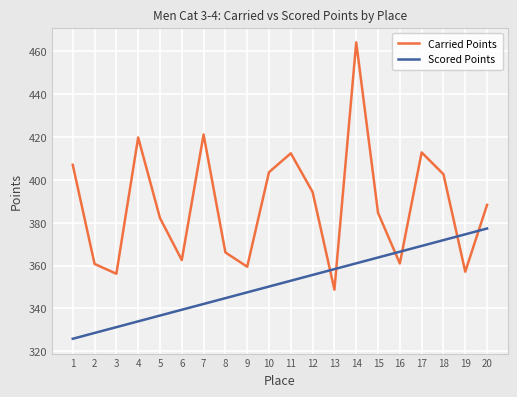

What value does the Scored Points series have at 7?

342.1